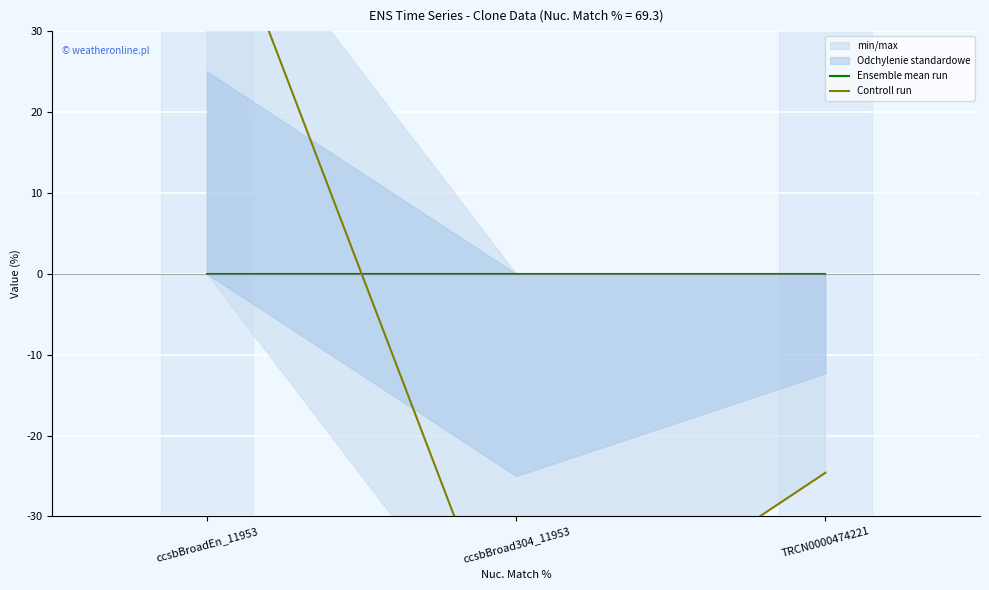

At which category is the sum across all series the highest?

ccsbBroadEn_11953